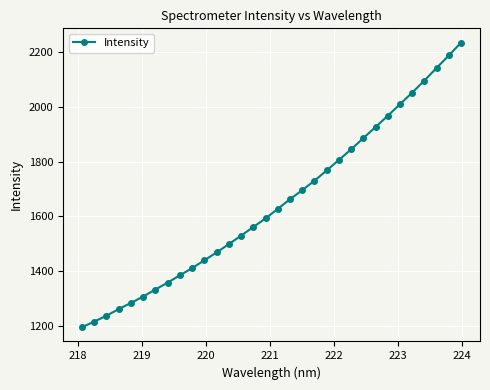

What is the minimum value shown in the chart?

1196.5